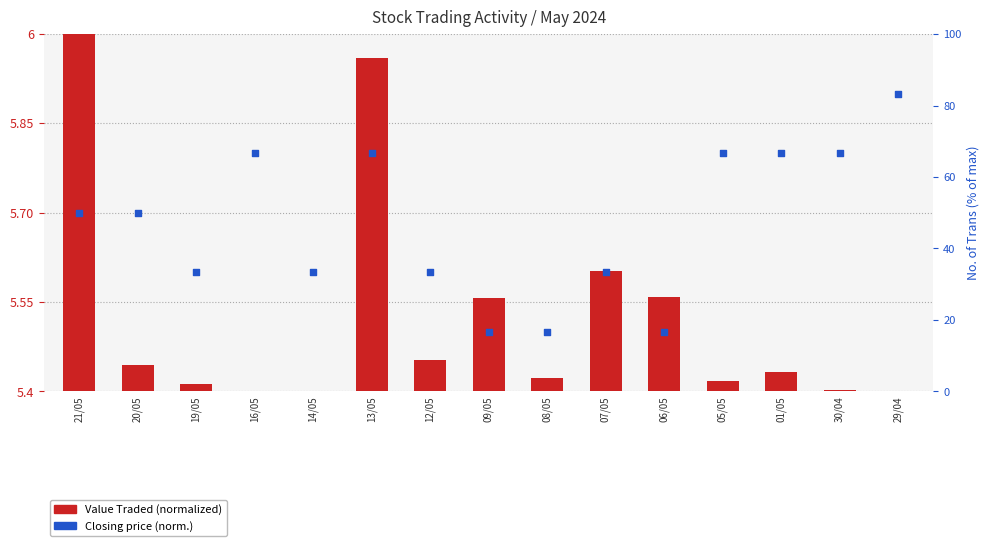

Which series has the largest total across all categories?

Closing price (norm.)